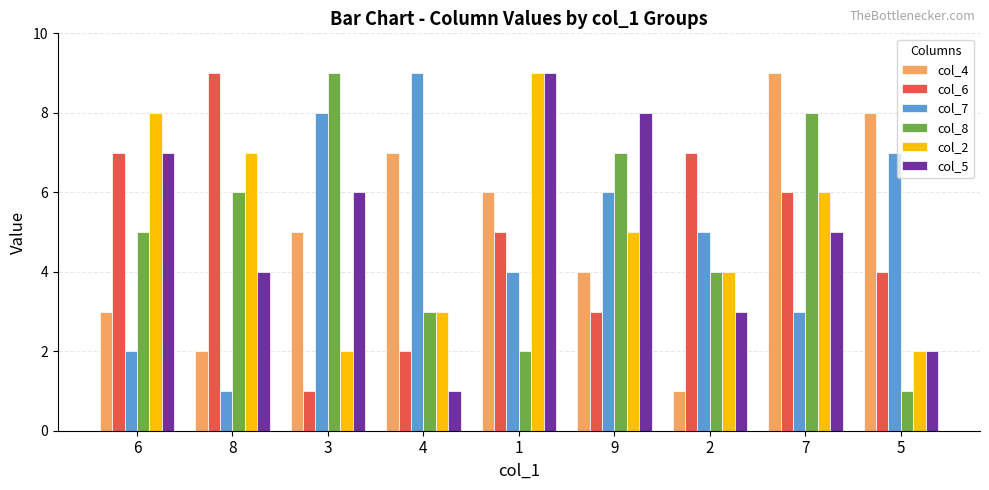

Which series has the largest total across all categories?

col_2